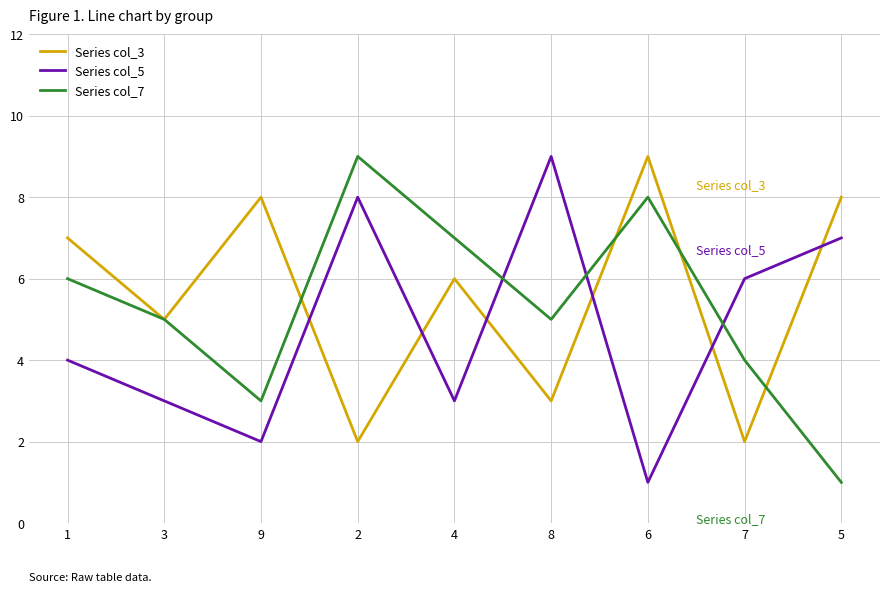

Reading right to left, extract all data points from this chart.

Series col_3: 8	2	9	3	6	2	8	5	7
Series col_5: 7	6	1	9	3	8	2	3	4
Series col_7: 1	4	8	5	7	9	3	5	6